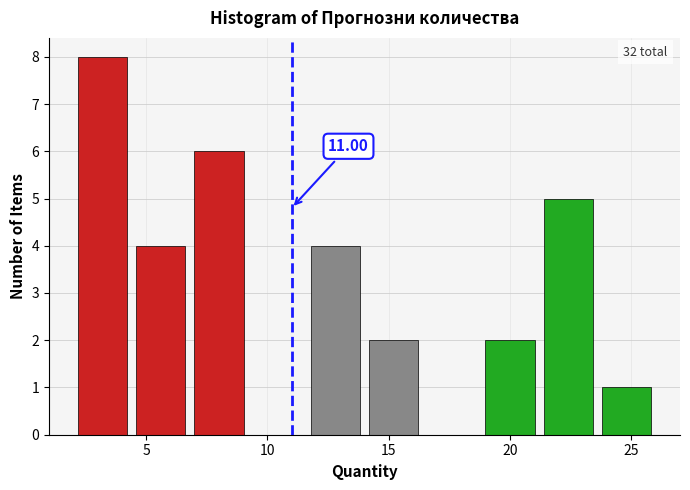

Over which range of the x-axis is the bar tallest?

2.0 to 4.4